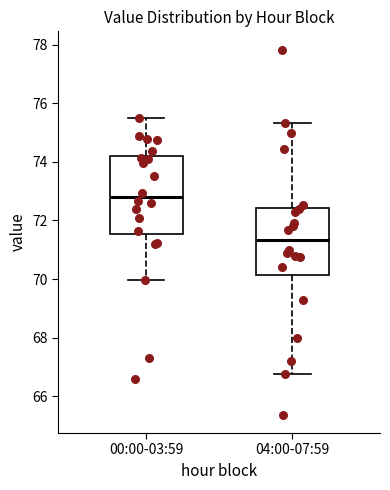

Reading left to right, transcribe this box plot: for each box, give where its median line is, the range the box spans, and where its two whiskers end, as read against the y-axis. The values are not printed on the chart, so give them approximately, as read against the axis.

00:00-03:59: median 72.8, box 71.6 to 74.2, whiskers 70.0 to 75.6
04:00-07:59: median 71.4, box 70.2 to 72.4, whiskers 66.8 to 75.4